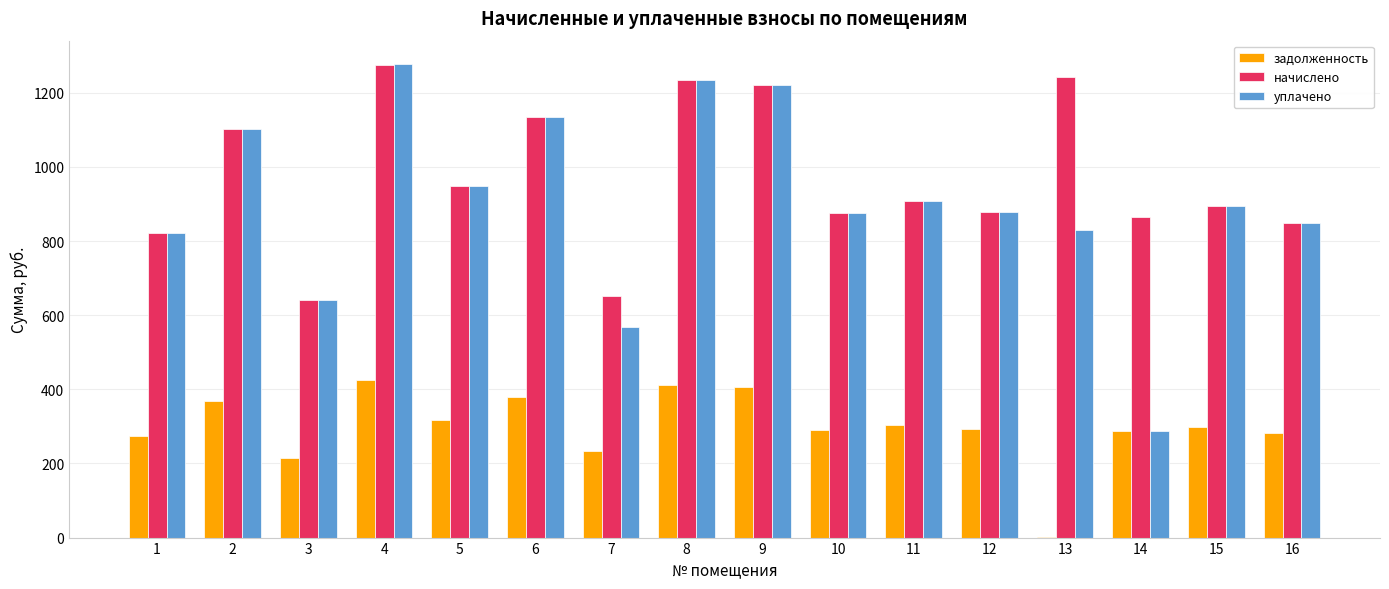

At which category is the sum across all series the highest?

4